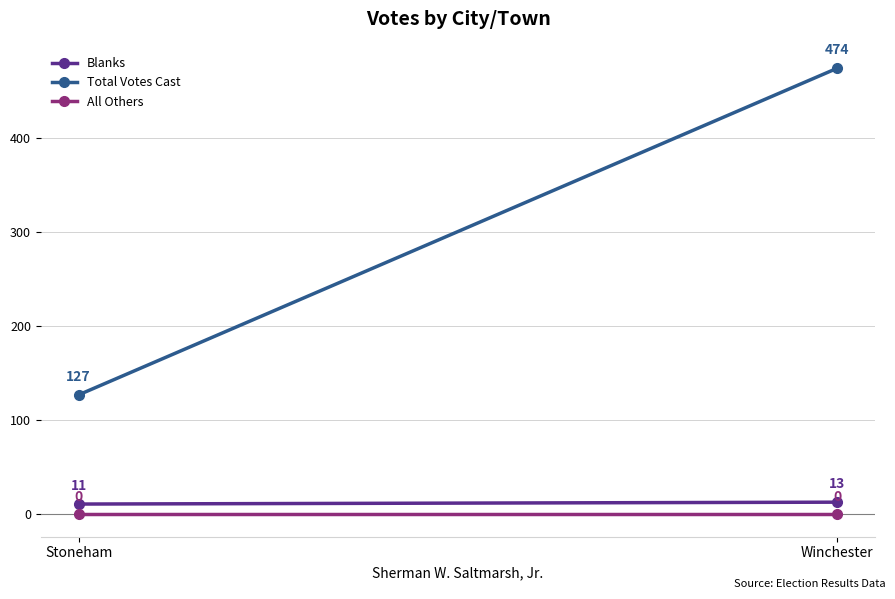

What is the value of the Total Votes Cast point at the 1st from the left?

127